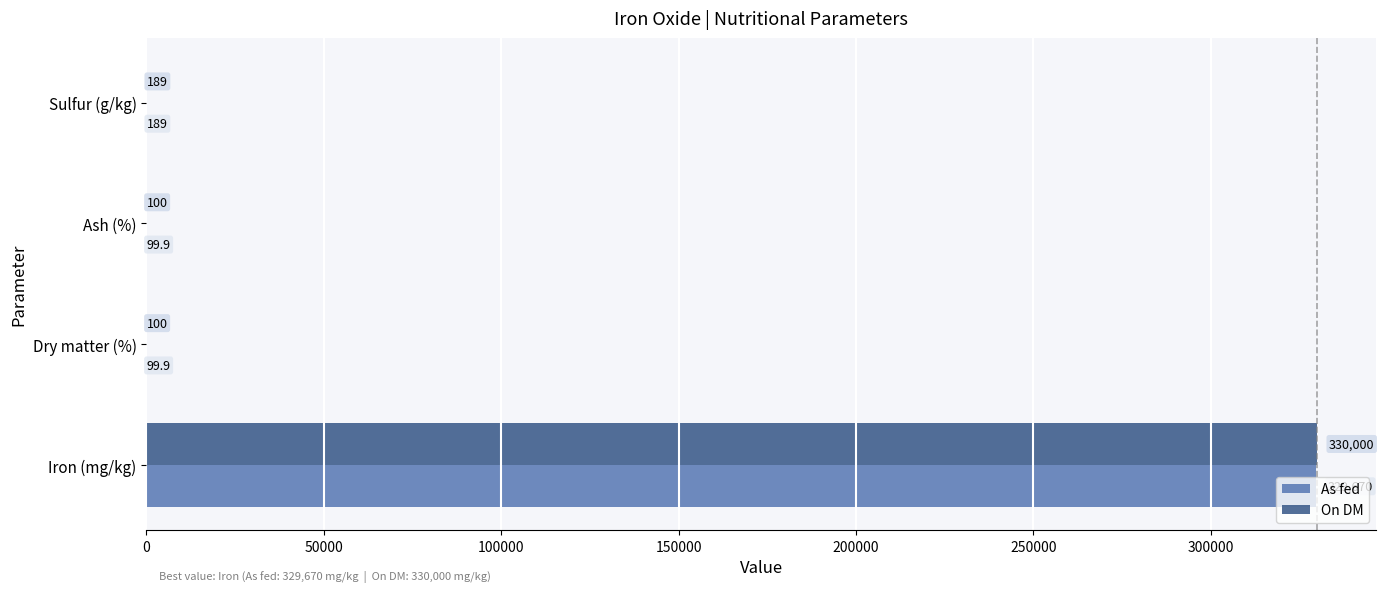

What is the average value of the As fed series?

82514.7